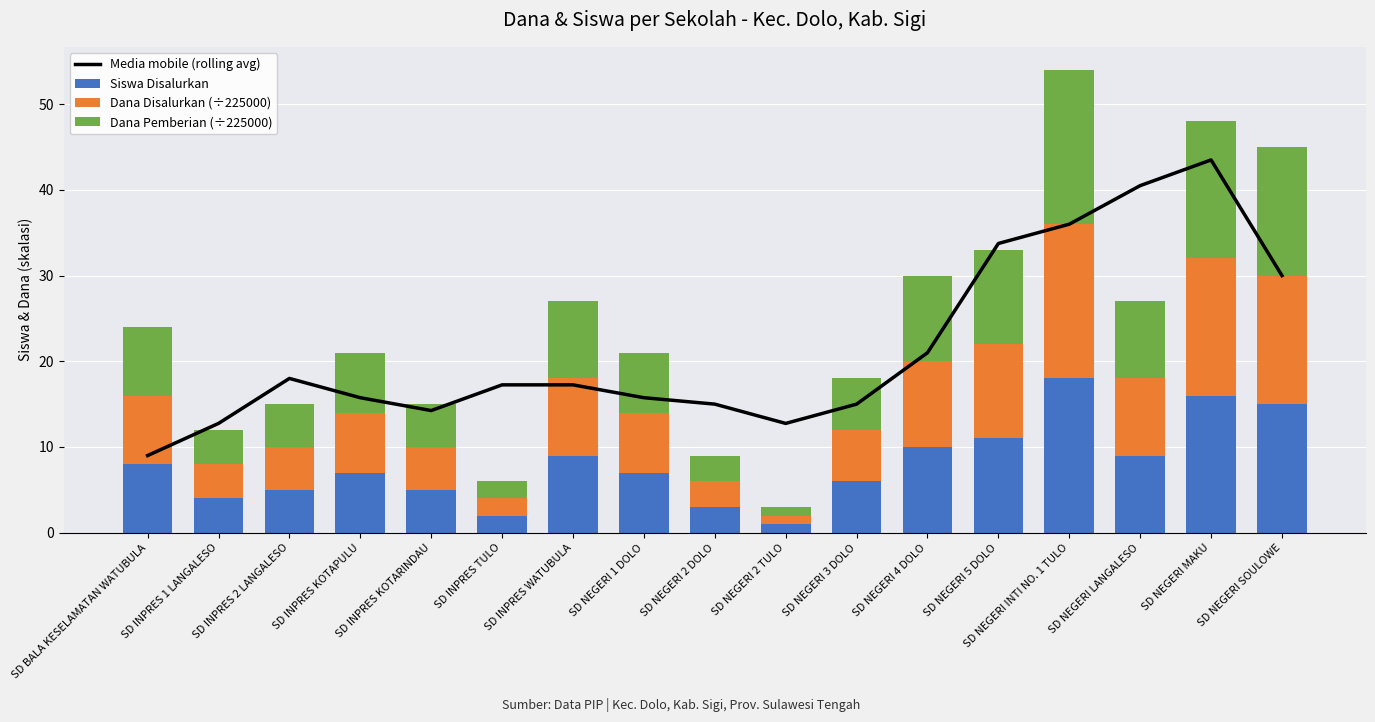

What is the difference between the Media mobile (rolling avg) values at SD NEGERI 4 DOLO and SD BALA KESELAMATAN WATUBULA?

12.0